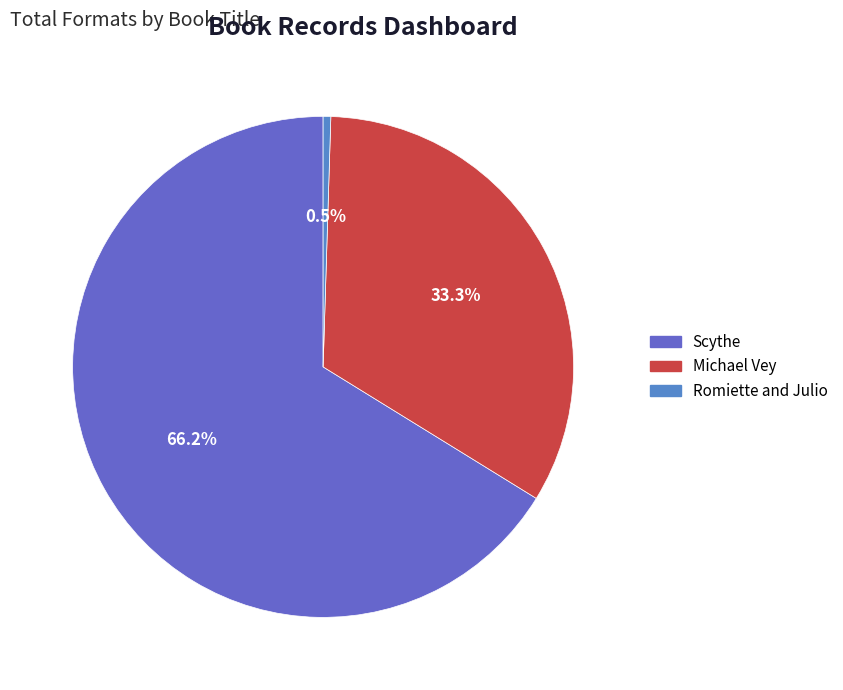

What is the smallest slice in the pie chart?

Romiette and Julio